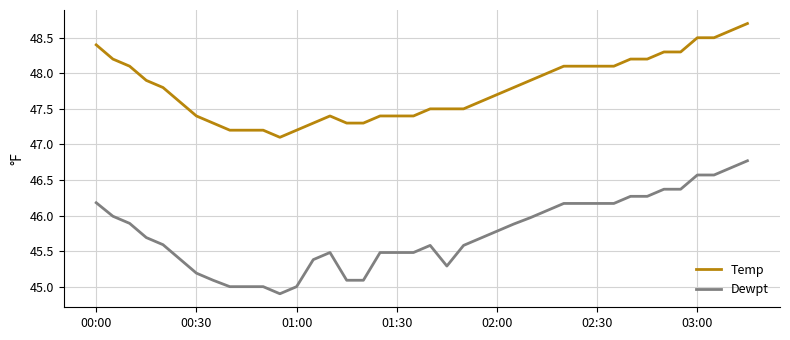

Which series has the largest range (max minus min)?

Dewpt